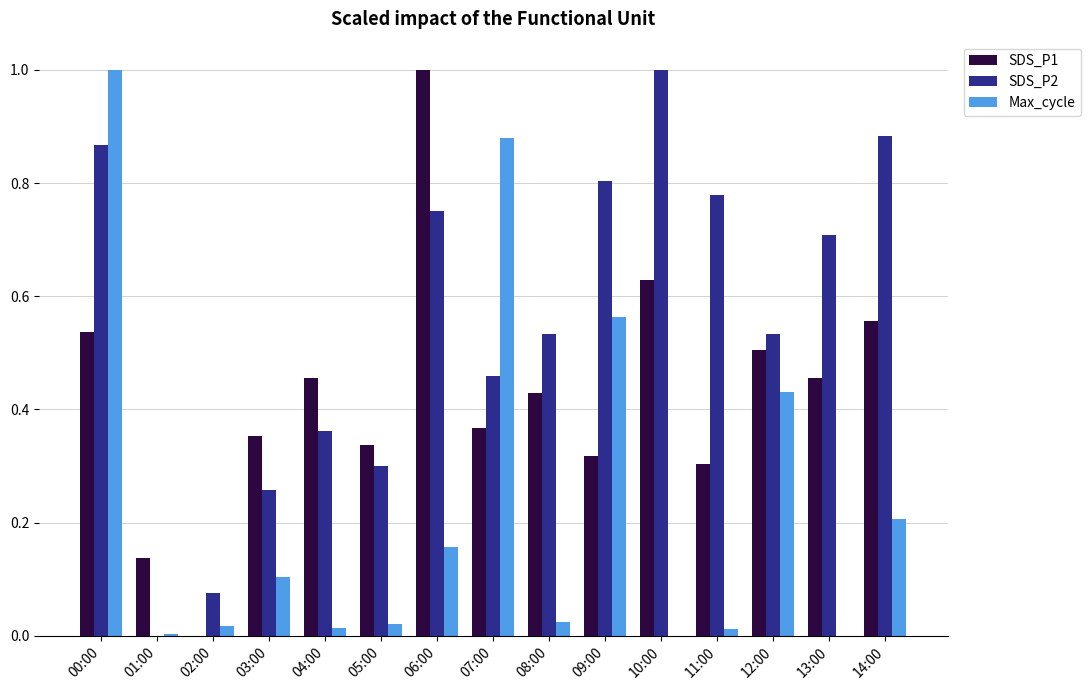

The value of SDS_P1 at 00:00 is 0.5. True or false?

True